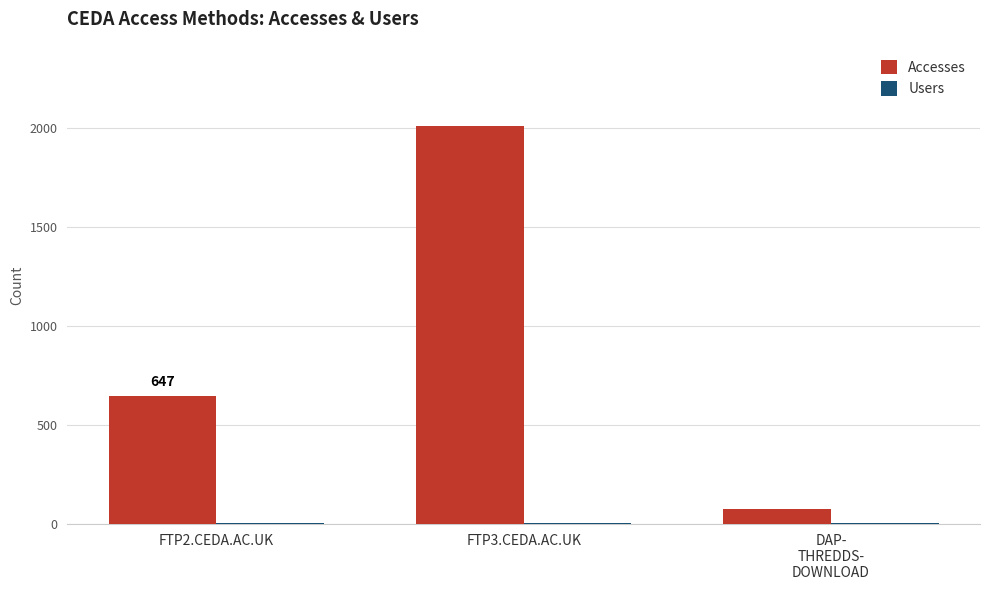

Which series has the widest spread of values?

Accesses